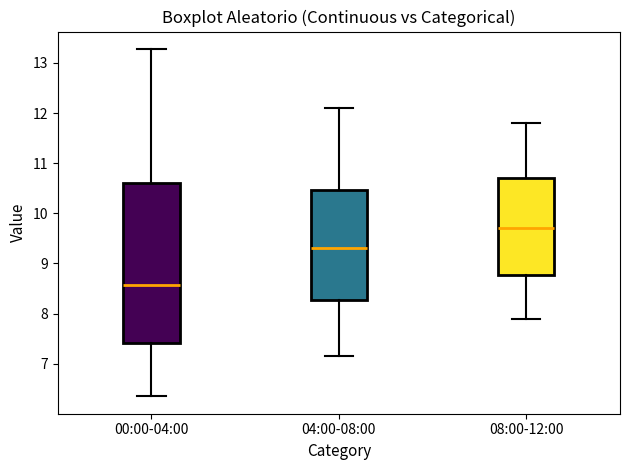

Where does the lower whisker of the box for 08:00-12:00 end on the y-axis? The values are not printed on the chart, so give them approximately, as read against the axis.

7.9